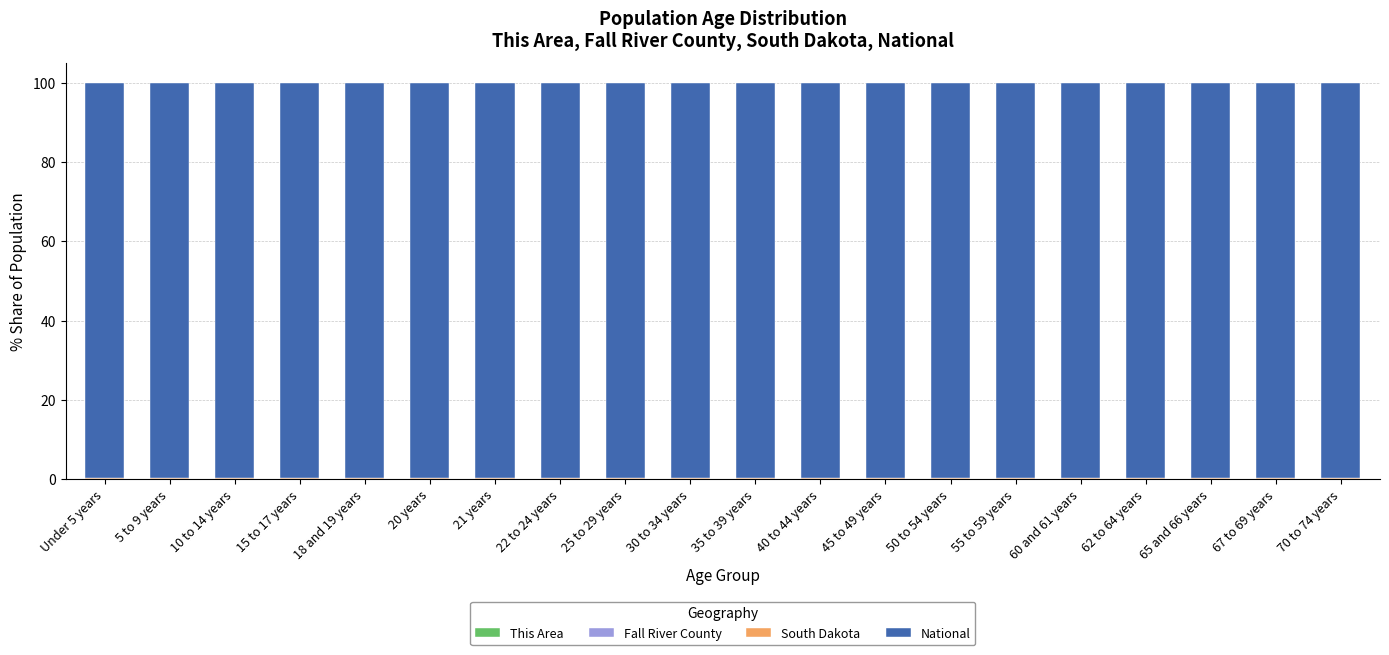

At Under 5 years, list the series in order from largest to smallest.

National, South Dakota, Fall River County, This Area